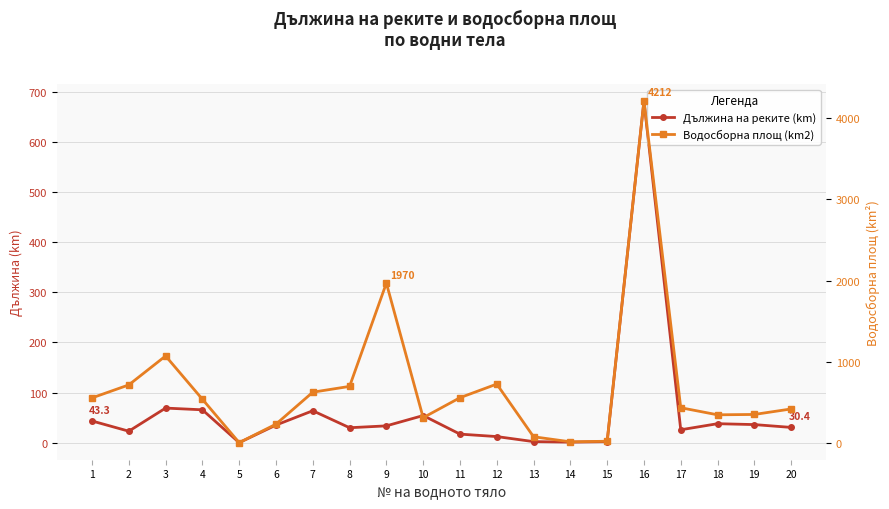

How many interior local peaks does the Водосборна площ (km2) series have?

4